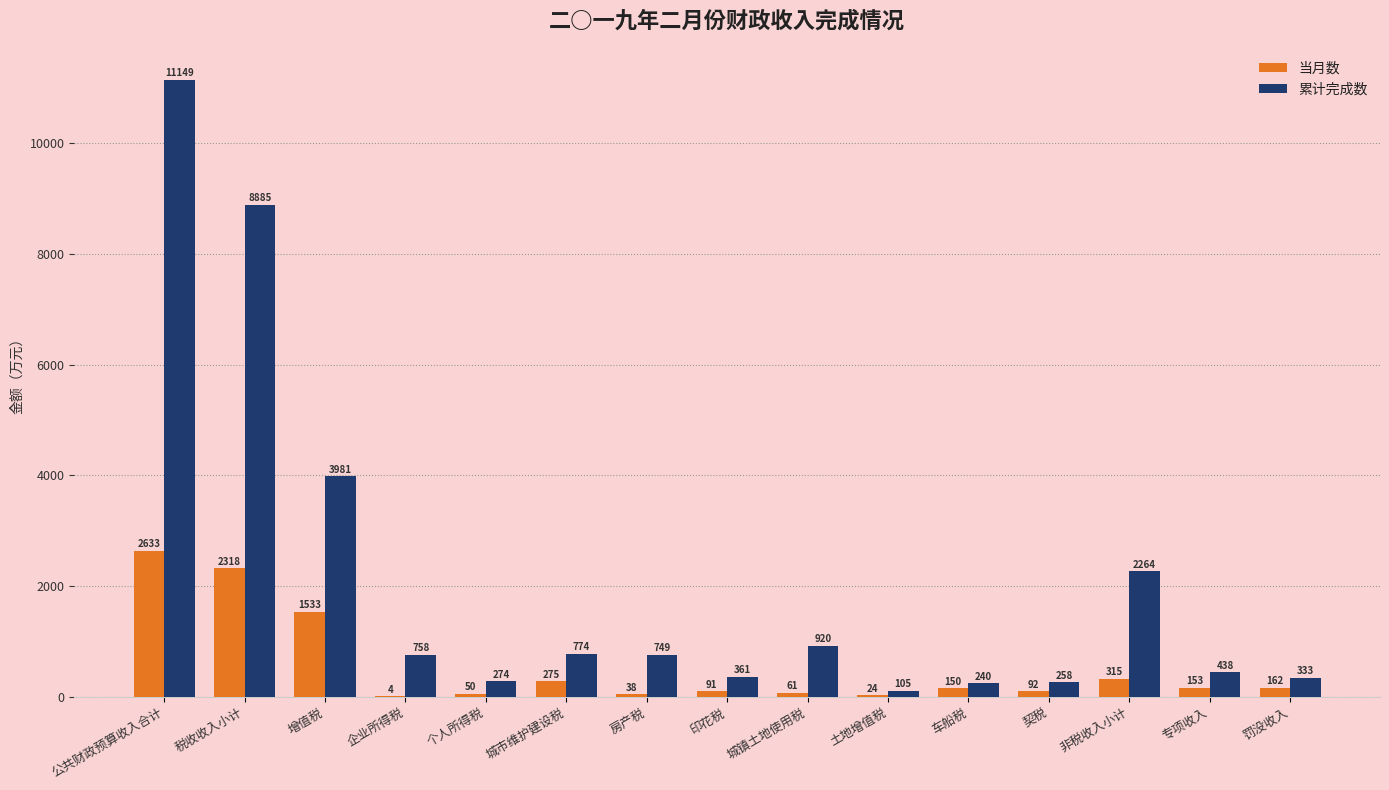

What is the approximate value of 当月数 at 车船税, to the nearest 100?

200